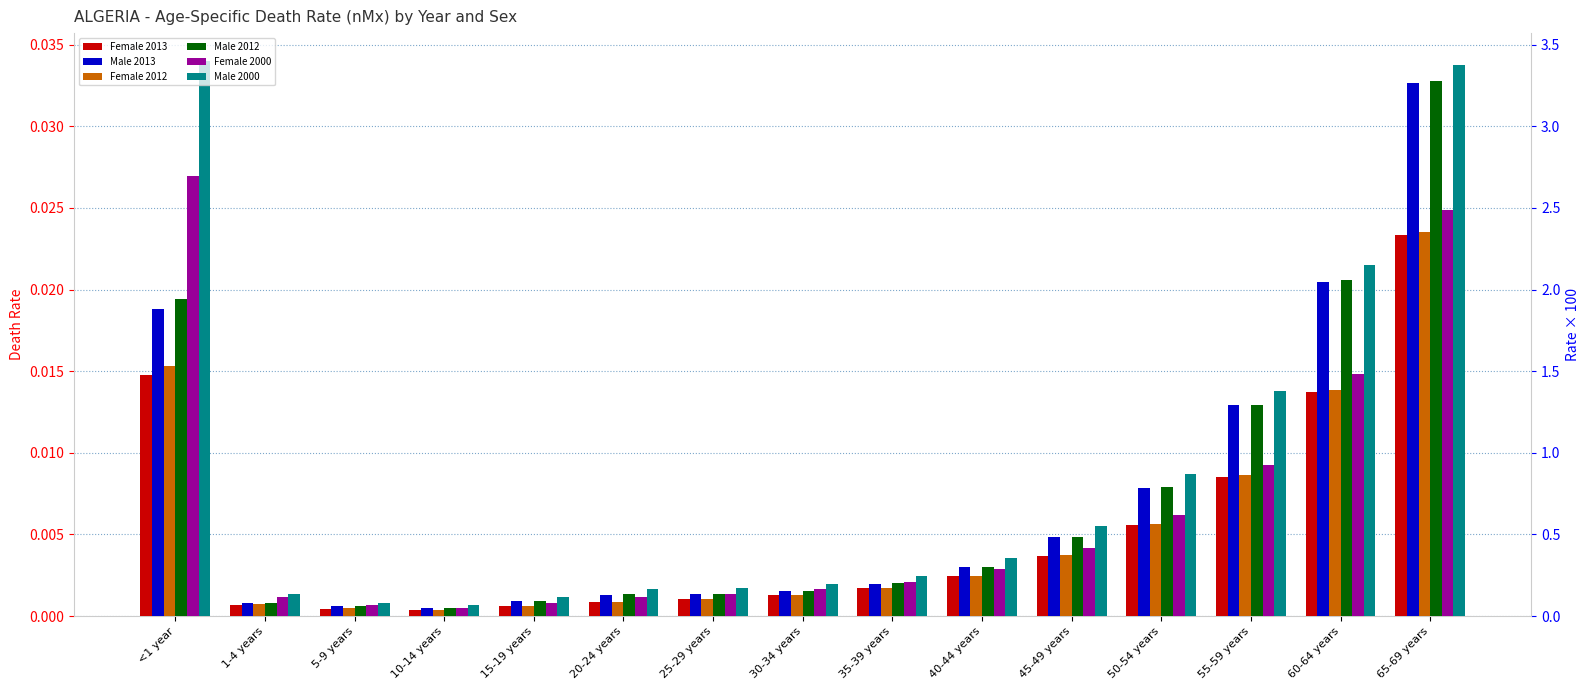

Count the number of categories in the chart.

15